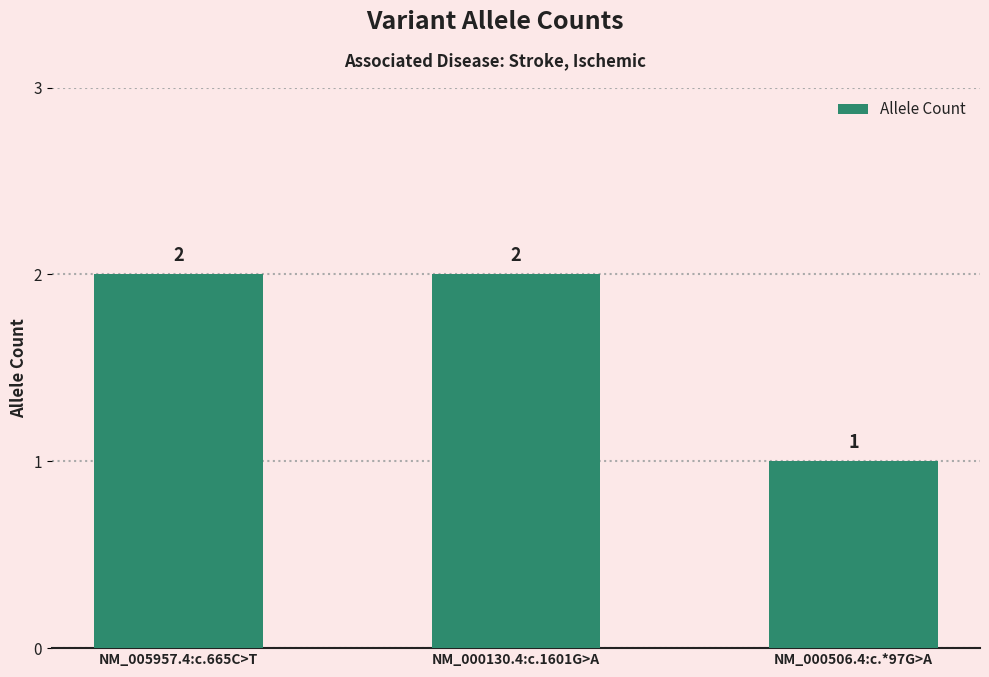

How many values are below 2?

1